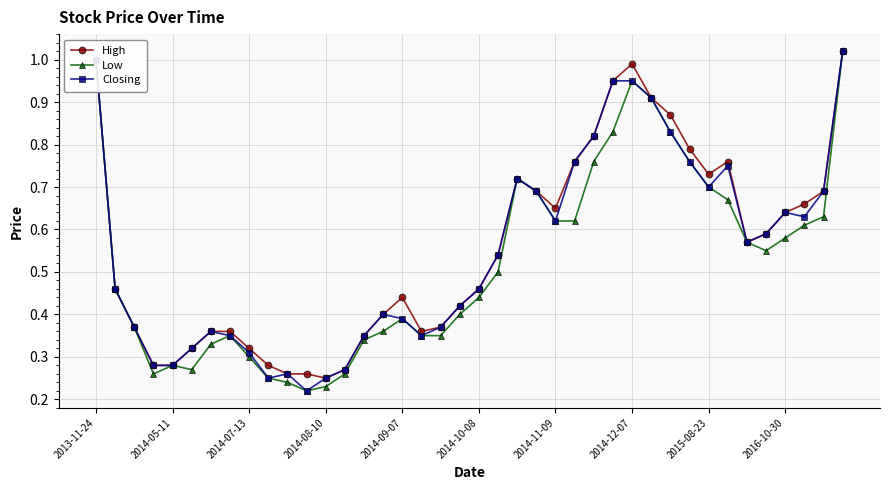

At how many categories does at least one series exceed 0?

40